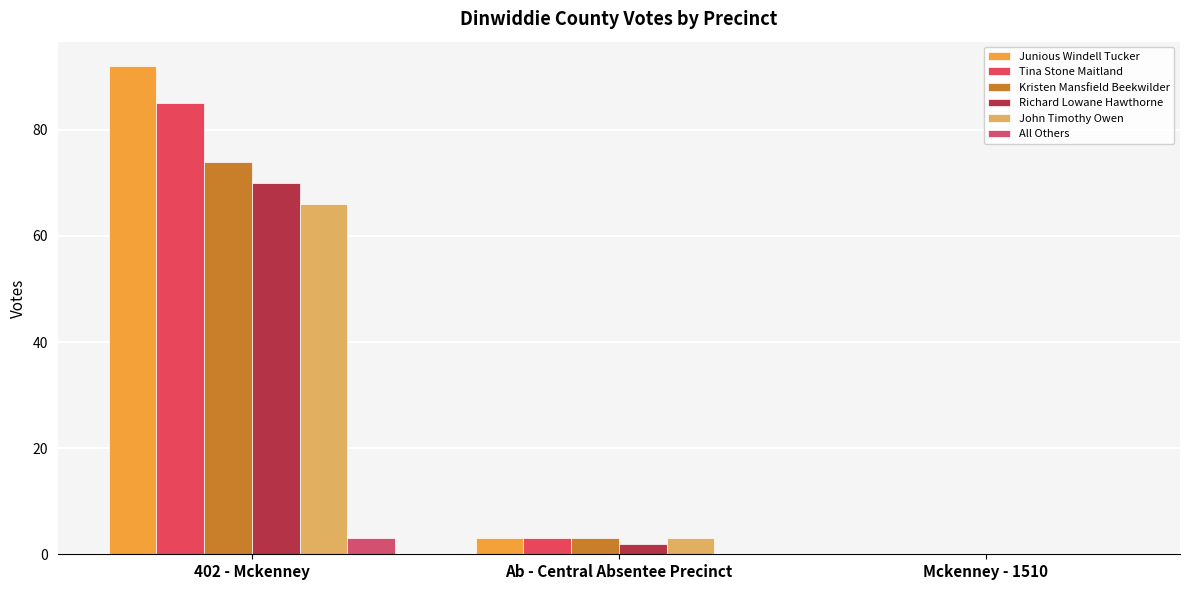

What is the sum of all Junious Windell Tucker values?

95